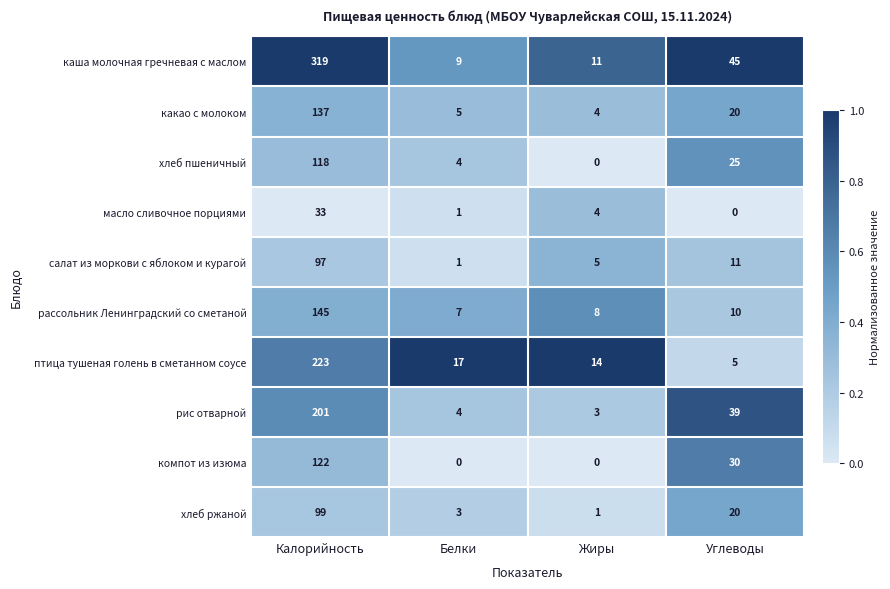

What is the difference between the рис отварной values at Белки and Углеводы?

35